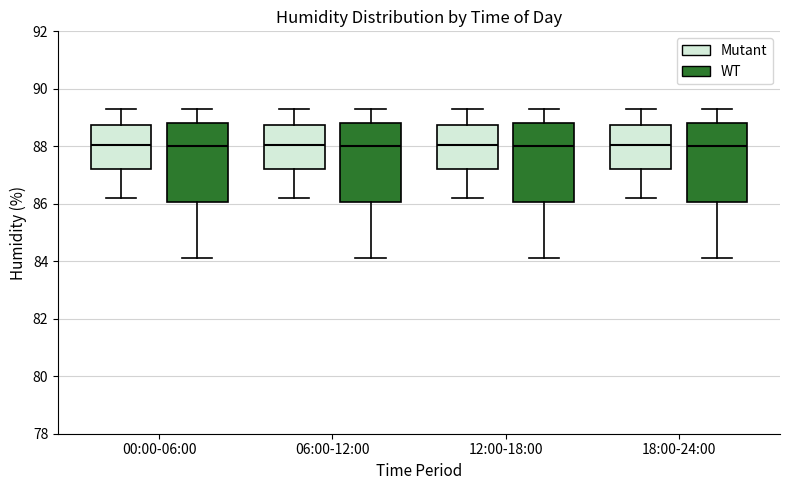

Reading left to right, transcribe this box plot: for each box, give where its median line is, the range the box spans, and where its two whiskers end, as read against the y-axis. The values are not printed on the chart, so give them approximately, as read against the axis.

00:00-06:00 (Mutant): median 88.0, box 87.2 to 88.8, whiskers 86.2 to 89.4
00:00-06:00 (WT): median 88.0, box 86.0 to 88.8, whiskers 84.2 to 89.4
06:00-12:00 (Mutant): median 88.0, box 87.2 to 88.8, whiskers 86.2 to 89.4
06:00-12:00 (WT): median 88.0, box 86.0 to 88.8, whiskers 84.2 to 89.4
12:00-18:00 (Mutant): median 88.0, box 87.2 to 88.8, whiskers 86.2 to 89.4
12:00-18:00 (WT): median 88.0, box 86.0 to 88.8, whiskers 84.2 to 89.4
18:00-24:00 (Mutant): median 88.0, box 87.2 to 88.8, whiskers 86.2 to 89.4
18:00-24:00 (WT): median 88.0, box 86.0 to 88.8, whiskers 84.2 to 89.4